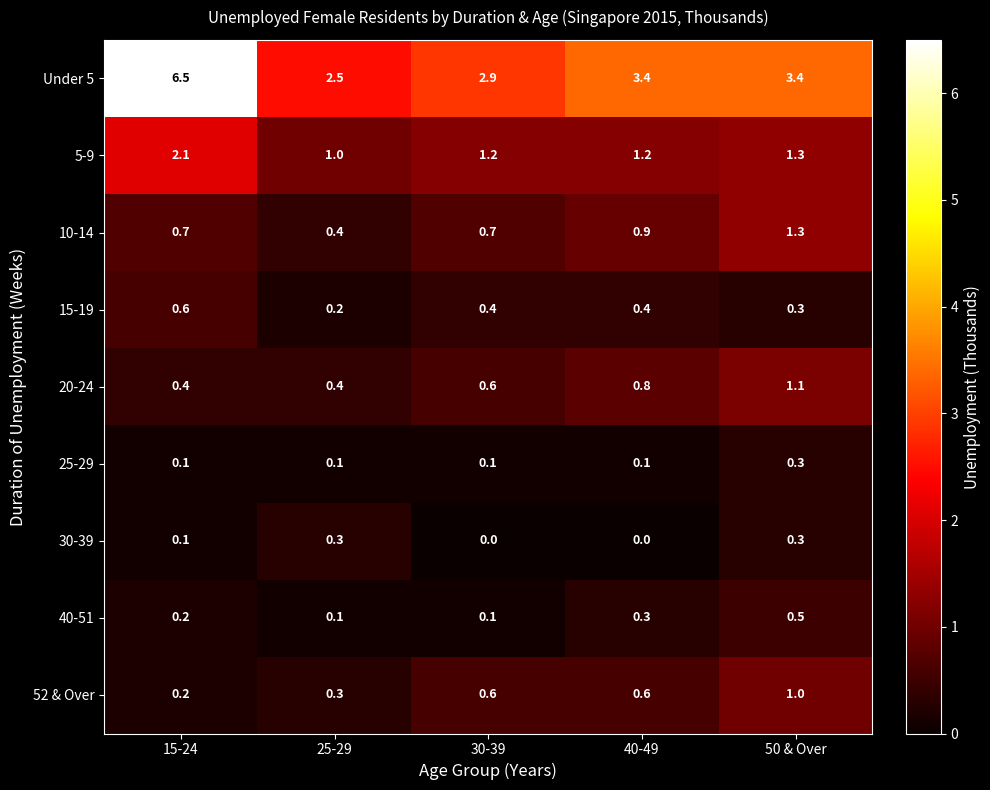

At 40-49, list the series in order from largest to smallest.

Under 5, 5-9, 10-14, 20-24, 52 & Over, 15-19, 40-51, 25-29, 30-39